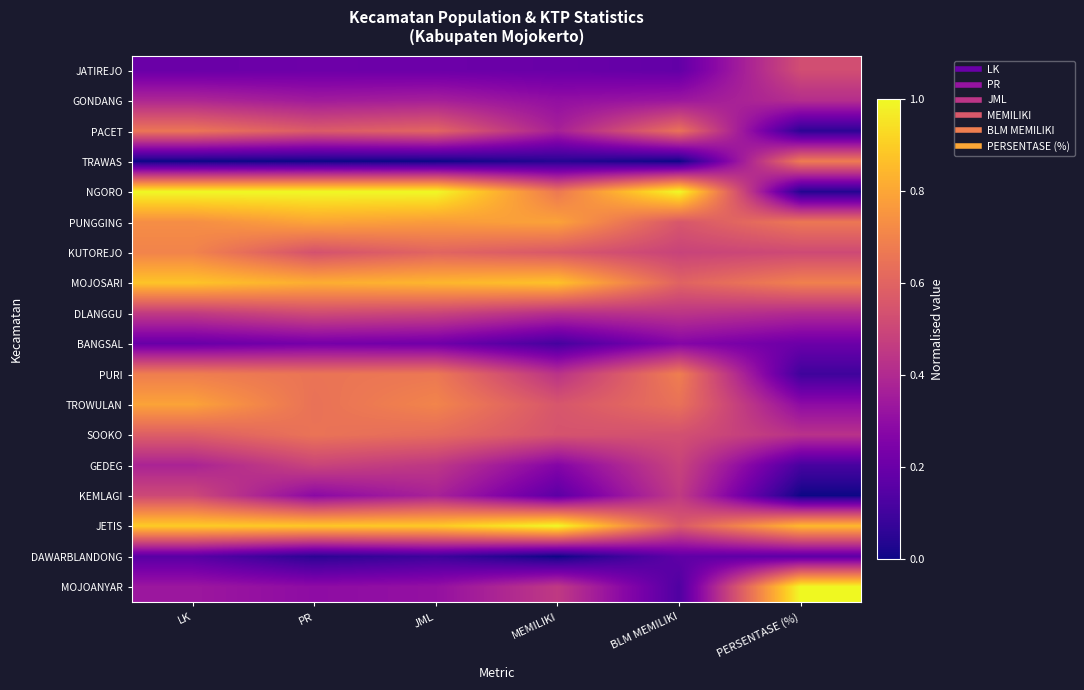

Reading left to right, transcribe all the data shown in this chart.

JATIREJO: LK=0.2	PR=0.2	JML=0.2	MEMILIKI=0.2	BLM MEMILIKI=0.2	PERSENTASE (%)=0.5
GONDANG: LK=0.4	PR=0.3	JML=0.4	MEMILIKI=0.3	BLM MEMILIKI=0.3	PERSENTASE (%)=0.4
PACET: LK=0.7	PR=0.6	JML=0.6	MEMILIKI=0.4	BLM MEMILIKI=0.6	PERSENTASE (%)=0.1
TRAWAS: LK=0.0	PR=0.0	JML=0.0	MEMILIKI=0.0	BLM MEMILIKI=0.0	PERSENTASE (%)=0.7
NGORO: LK=1.0	PR=1.0	JML=1.0	MEMILIKI=0.7	BLM MEMILIKI=1.0	PERSENTASE (%)=0.0
PUNGGING: LK=0.7	PR=0.8	JML=0.8	MEMILIKI=0.8	BLM MEMILIKI=0.6	PERSENTASE (%)=0.7
KUTOREJO: LK=0.7	PR=0.5	JML=0.6	MEMILIKI=0.6	BLM MEMILIKI=0.5	PERSENTASE (%)=0.5
MOJOSARI: LK=0.9	PR=0.8	JML=0.8	MEMILIKI=0.9	BLM MEMILIKI=0.6	PERSENTASE (%)=0.7
DLANGGU: LK=0.5	PR=0.5	JML=0.5	MEMILIKI=0.4	BLM MEMILIKI=0.4	PERSENTASE (%)=0.4
BANGSAL: LK=0.2	PR=0.2	JML=0.2	MEMILIKI=0.1	BLM MEMILIKI=0.3	PERSENTASE (%)=0.2
PURI: LK=0.7	PR=0.7	JML=0.7	MEMILIKI=0.4	BLM MEMILIKI=0.7	PERSENTASE (%)=0.1
TROWULAN: LK=0.8	PR=0.6	JML=0.7	MEMILIKI=0.6	BLM MEMILIKI=0.6	PERSENTASE (%)=0.3
SOOKO: LK=0.6	PR=0.7	JML=0.6	MEMILIKI=0.5	BLM MEMILIKI=0.5	PERSENTASE (%)=0.4
GEDEG: LK=0.4	PR=0.5	JML=0.4	MEMILIKI=0.3	BLM MEMILIKI=0.5	PERSENTASE (%)=0.1
KEMLAGI: LK=0.5	PR=0.3	JML=0.4	MEMILIKI=0.2	BLM MEMILIKI=0.5	PERSENTASE (%)=0.0
JETIS: LK=0.9	PR=0.9	JML=0.9	MEMILIKI=1.0	BLM MEMILIKI=0.6	PERSENTASE (%)=0.8
DAWARBLANDONG: LK=0.2	PR=0.1	JML=0.1	MEMILIKI=0.0	BLM MEMILIKI=0.2	PERSENTASE (%)=0.2
MOJOANYAR: LK=0.3	PR=0.3	JML=0.3	MEMILIKI=0.5	BLM MEMILIKI=0.1	PERSENTASE (%)=1.0